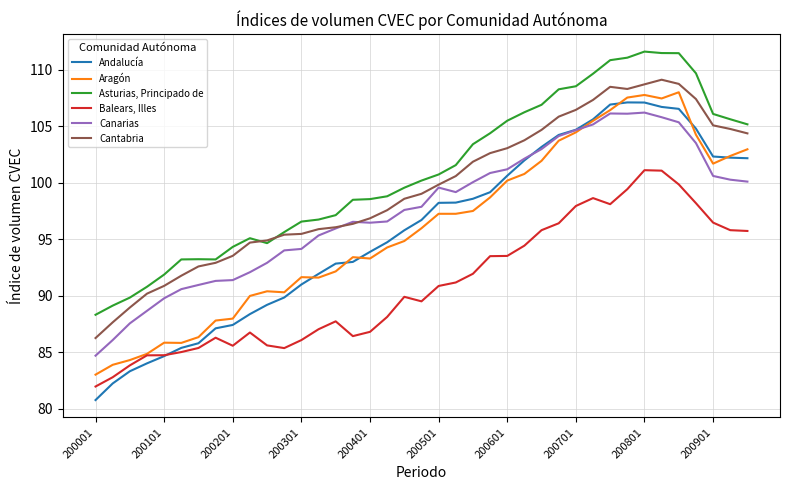

Which series has the largest total across all categories?

Asturias, Principado de